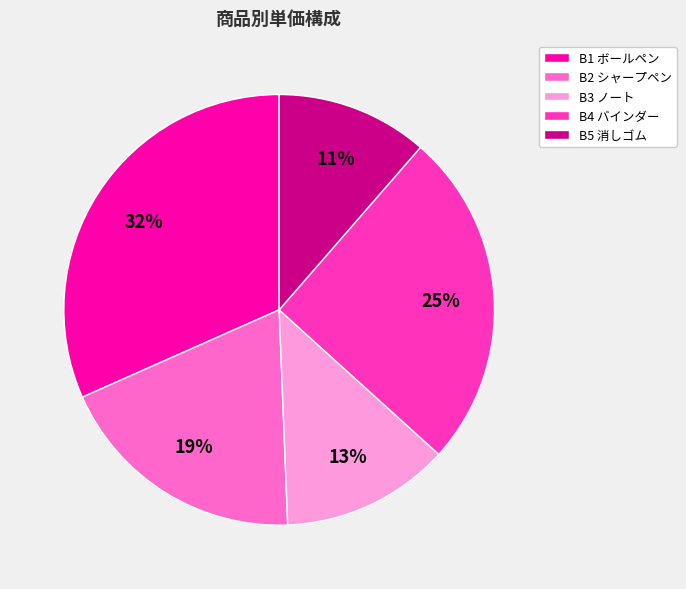

How many segments does this pie chart have?

5